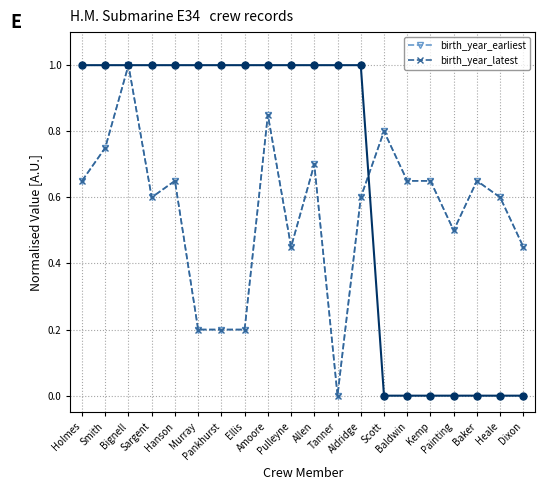

How many data points in birth_year_latest are above 0?

19